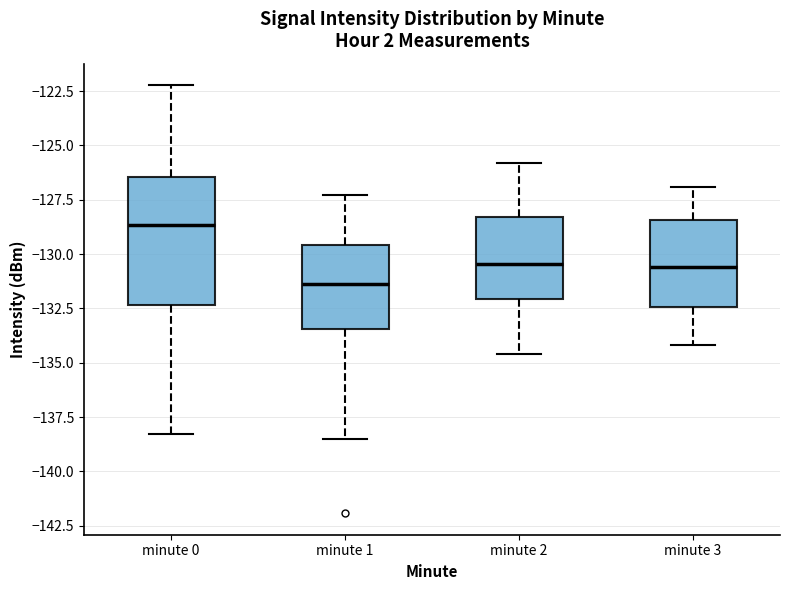

Reading left to right, read every box against the y-axis: the position of its median line, the range the box covers, and the ends of its whiskers. The values are not printed on the chart, so give them approximately, as read against the axis.

minute 0: median -128.5, box -132.5 to -126.5, whiskers -138.5 to -122.0
minute 1: median -131.5, box -133.5 to -129.5, whiskers -138.5 to -127.5
minute 2: median -130.5, box -132.0 to -128.5, whiskers -134.5 to -126.0
minute 3: median -130.5, box -132.5 to -128.5, whiskers -134.0 to -127.0